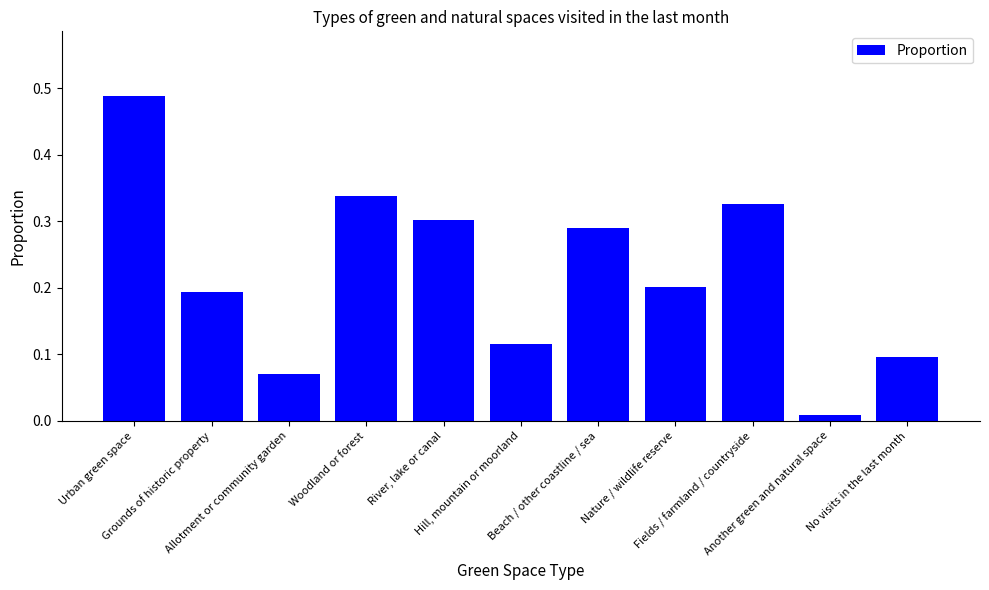

List the labels in order of value, smallest first.

Another green and natural space, Allotment or community garden, No visits in the last month, Hill, mountain or moorland, Grounds of historic property, Nature / wildlife reserve, Beach / other coastline / sea, River, lake or canal, Fields / farmland / countryside, Woodland or forest, Urban green space